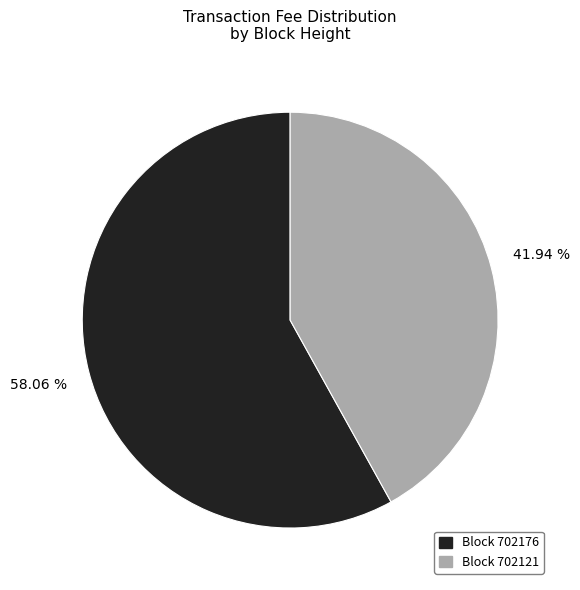

How many slices are in this pie chart?

2